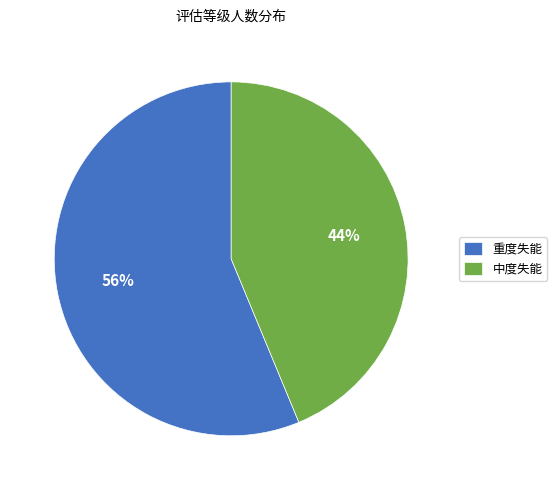

To the nearest percent, what is the combined percentage of 重度失能 and 中度失能?

100%